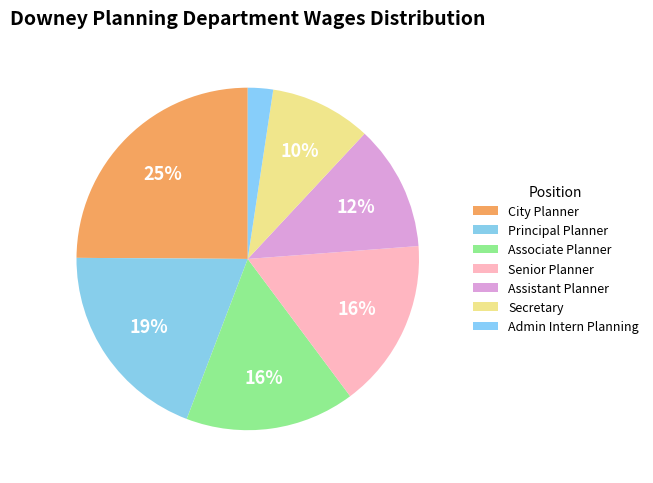

Count the number of slices in the pie.

7